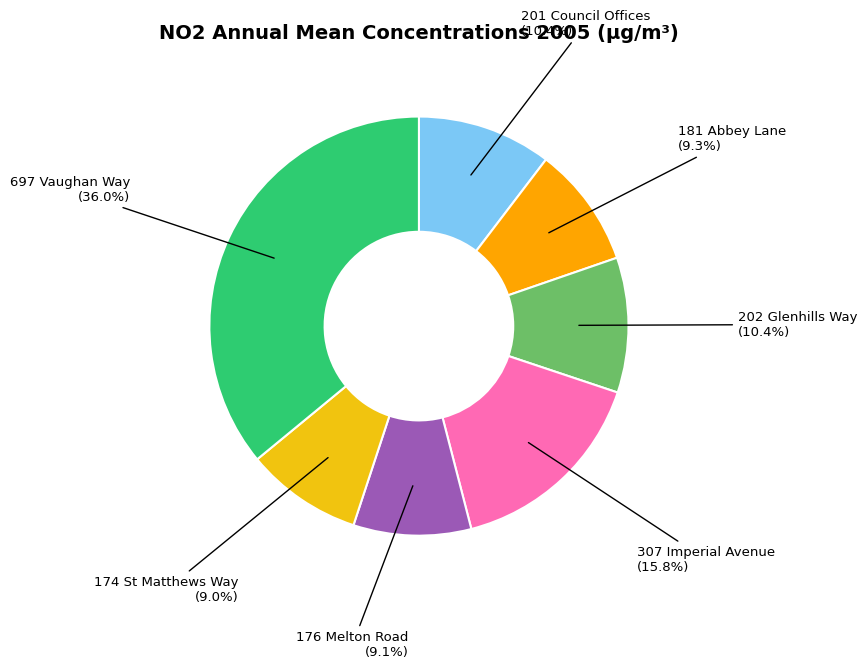

Count the number of slices in the pie.

7